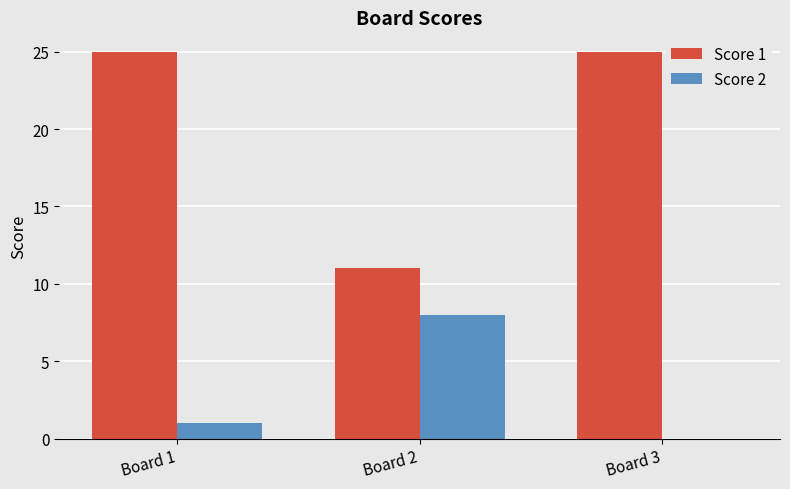

Between Board 2 and Board 3, which series saw the biggest shift?

Score 1